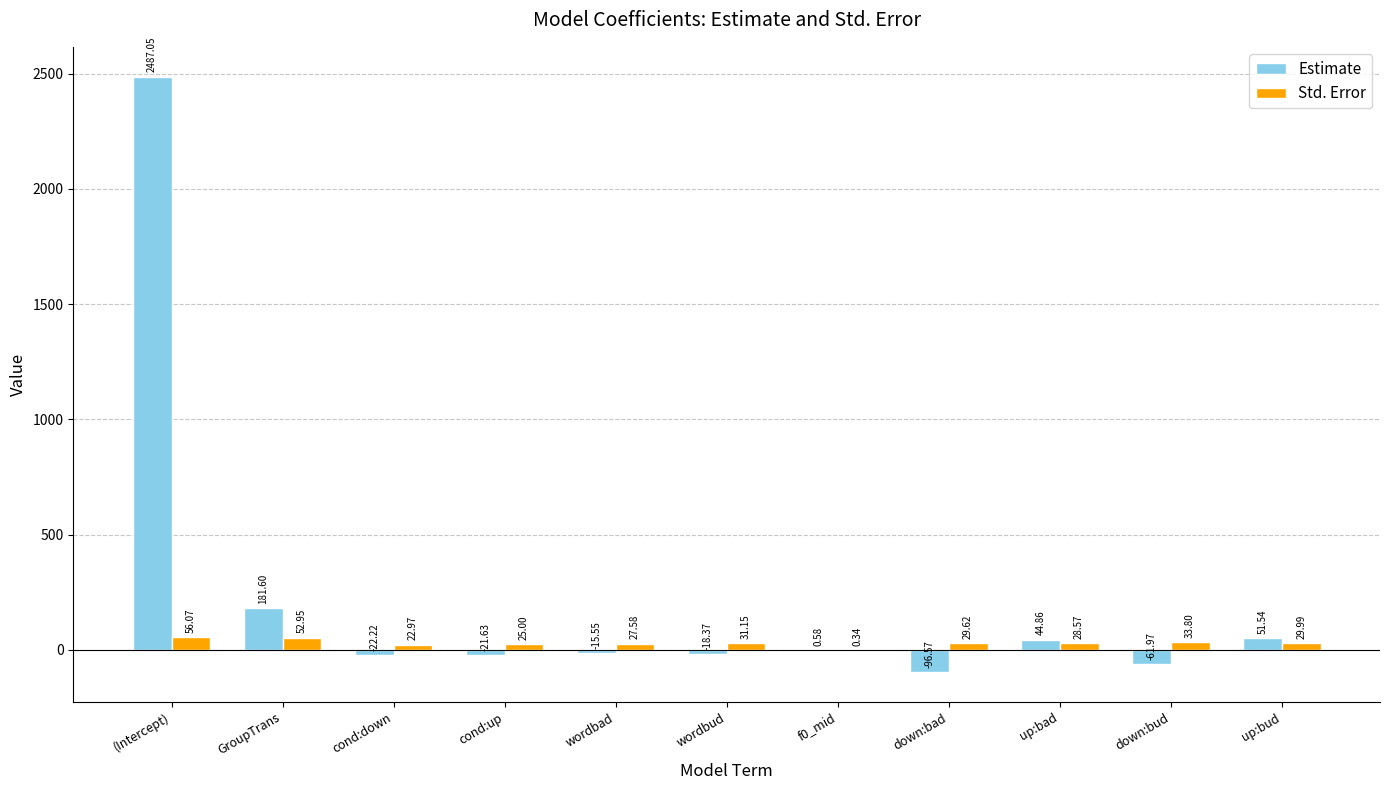

At which label is Estimate closest to 1195?

GroupTrans